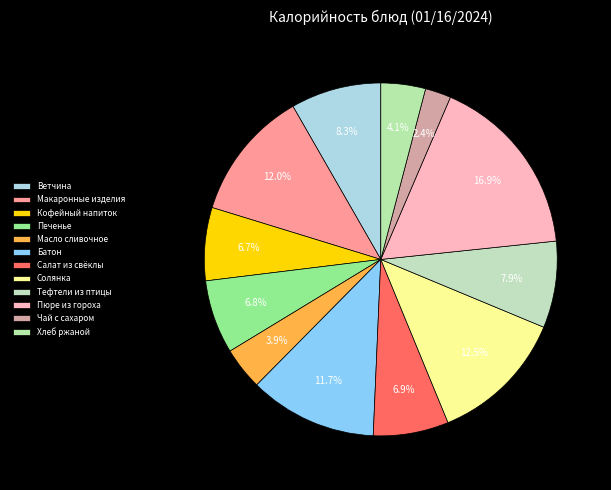

To the nearest percent, what is the combined percentage of Кофейный напиток and Тефтели из птицы?

15%